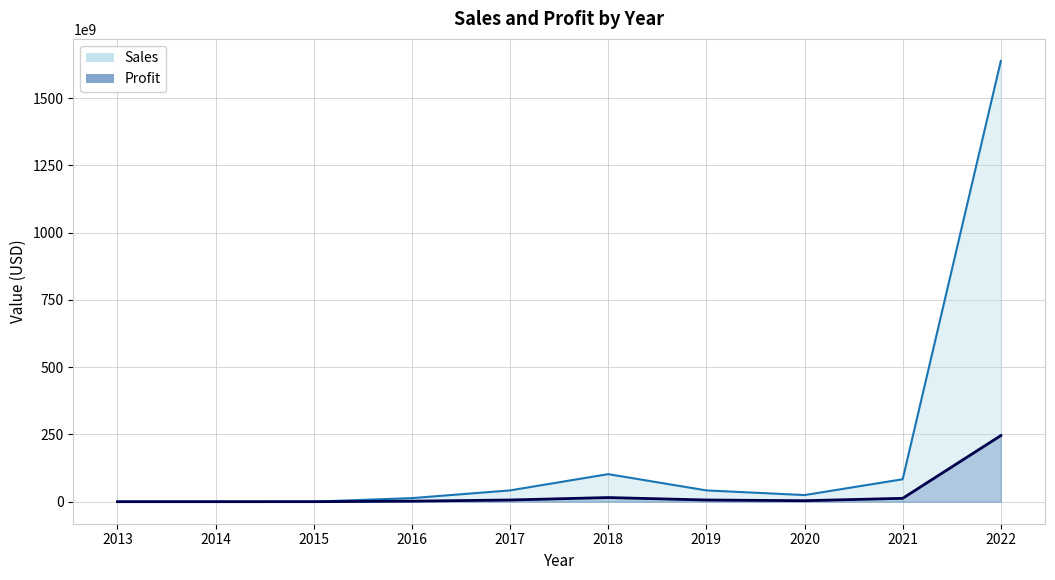

How many lines are shown in the chart?

2